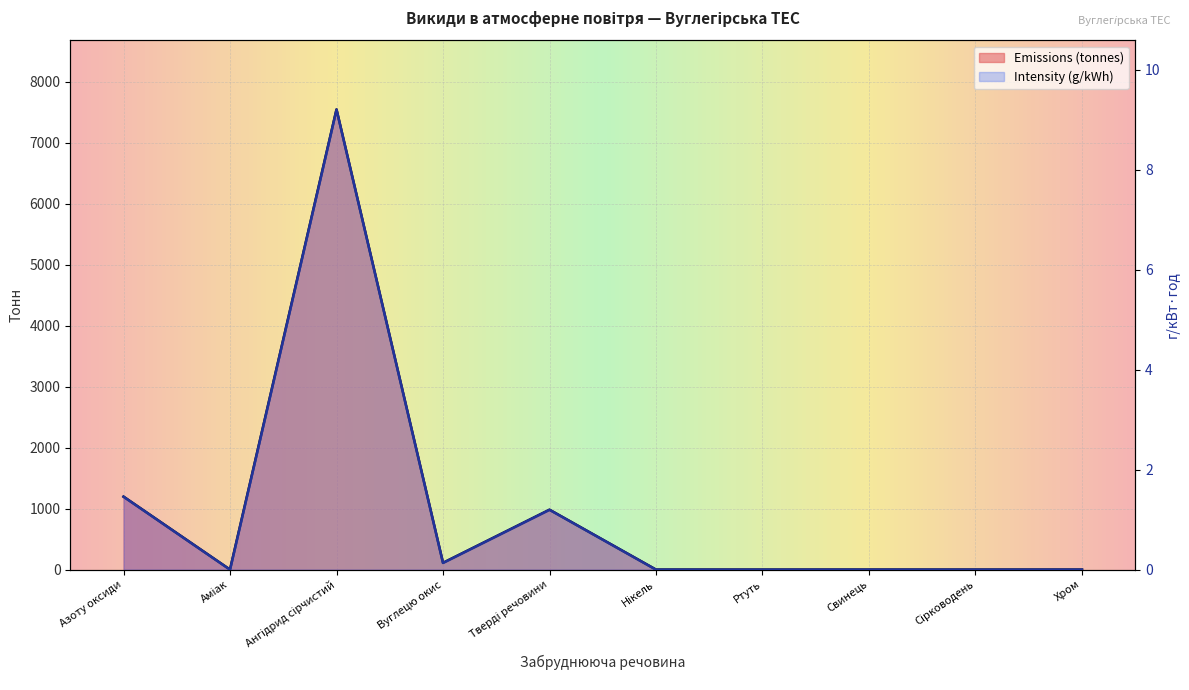

True or false: Emissions (tonnes) and Intensity (g/kWh) intersect in this chart.

False